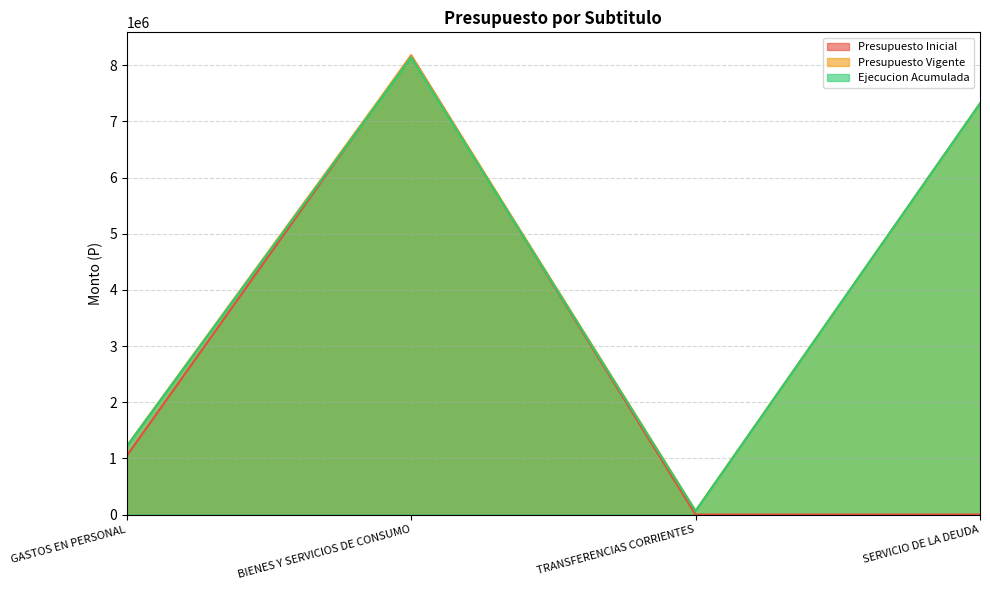

What is the difference between the highest and lowest values at TRANSFERENCIAS CORRIENTES?

67211